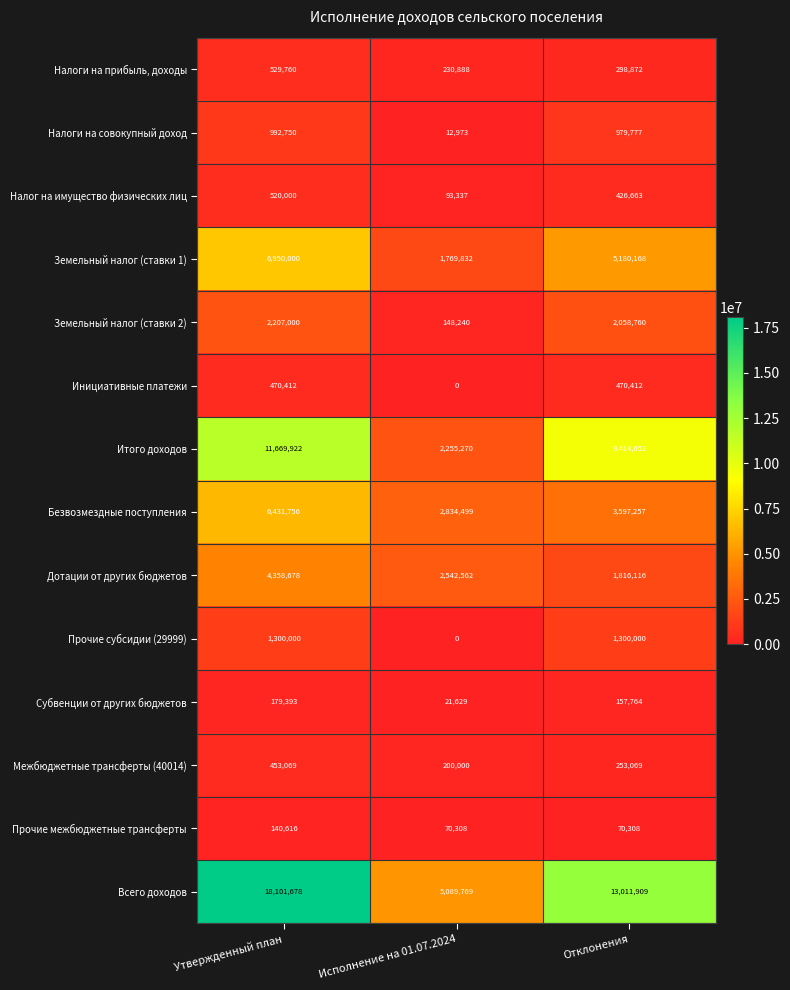

At how many categories does at least one series exceed 11581310?

2